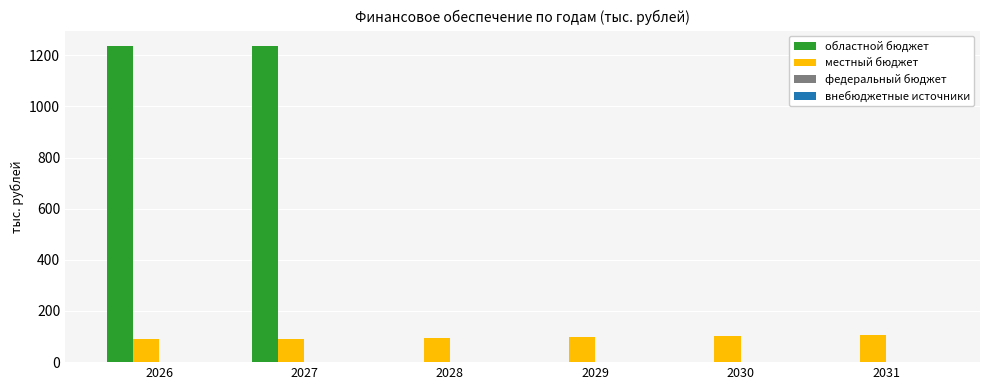

Which series has the largest range (max minus min)?

областной бюджет